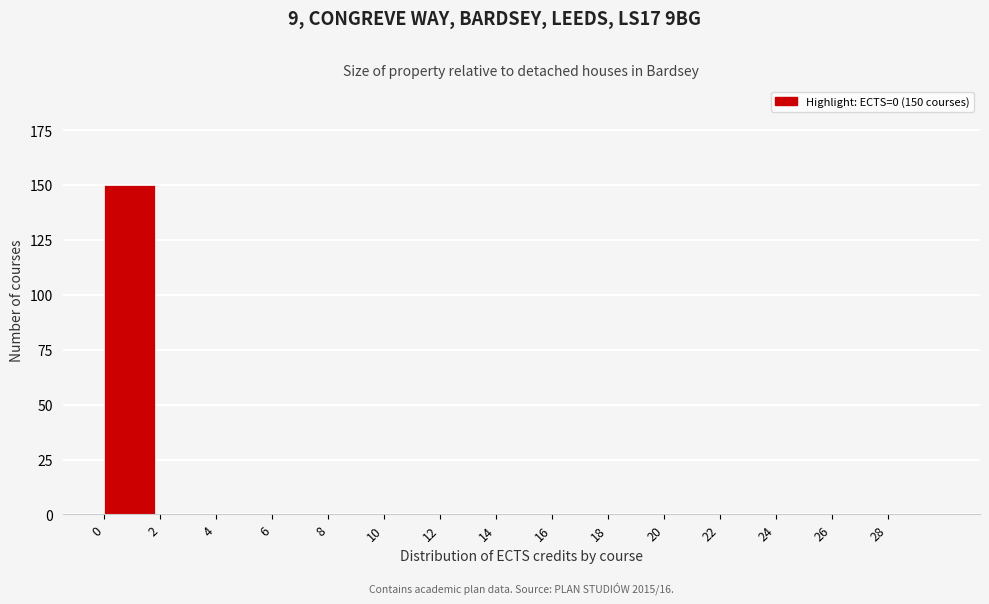

Reading left to right, what are all the values shown in this chart?

0=150	2=0	4=0	6=0	8=0	10=0	12=0	14=0	16=0	18=0	20=0	22=0	24=0	26=0	28=0